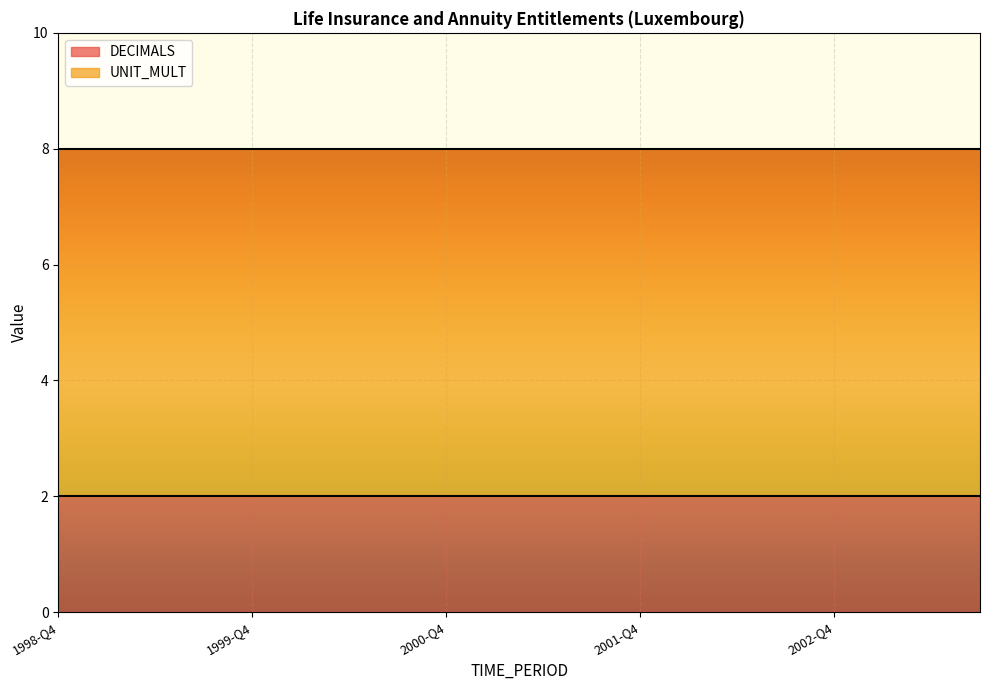

Which series has the largest total across all categories?

UNIT_MULT